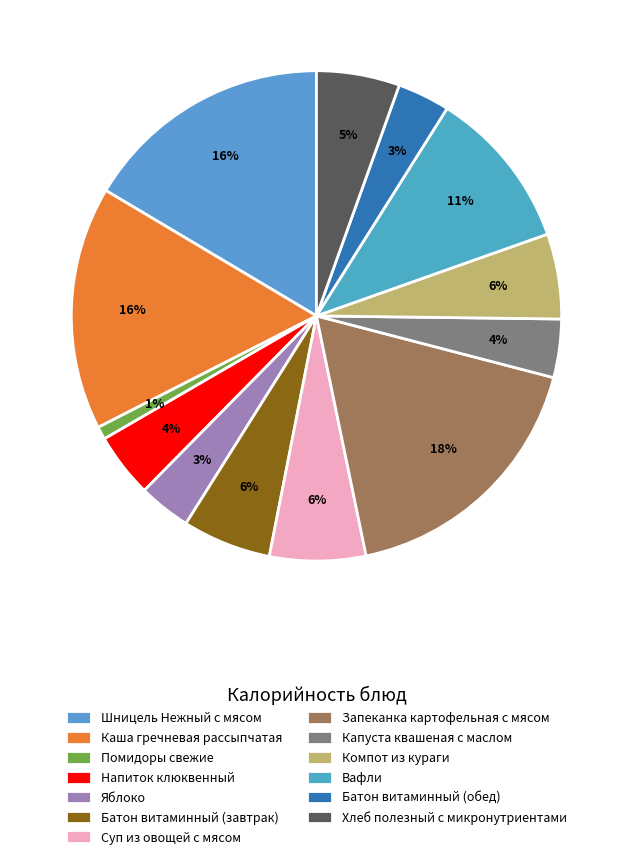

How many segments does this pie chart have?

13